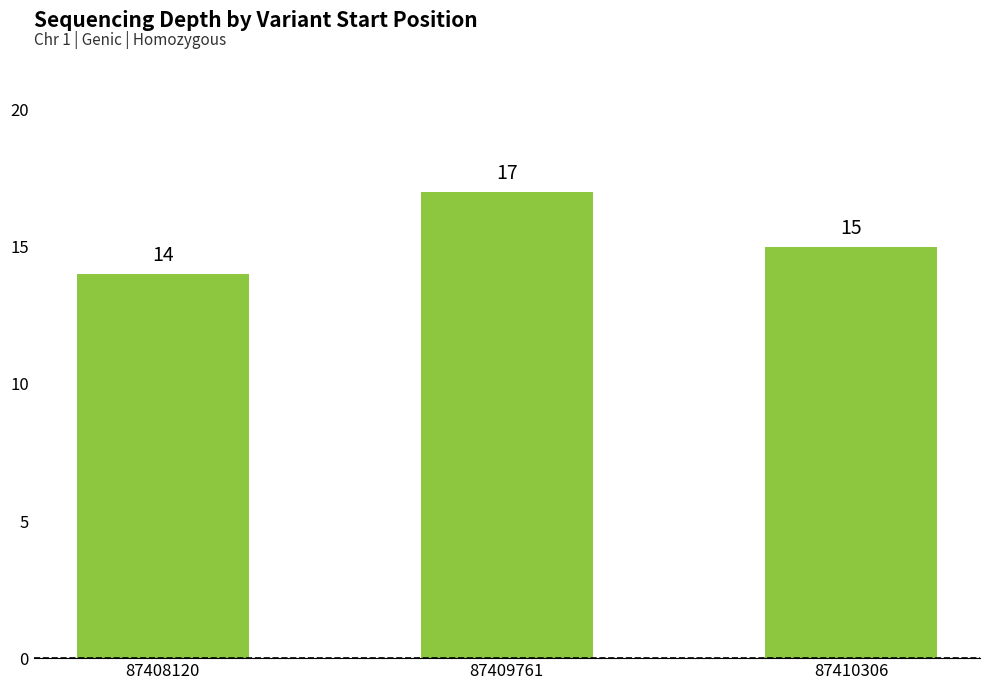

List the labels in order of value, largest first.

87409761, 87410306, 87408120